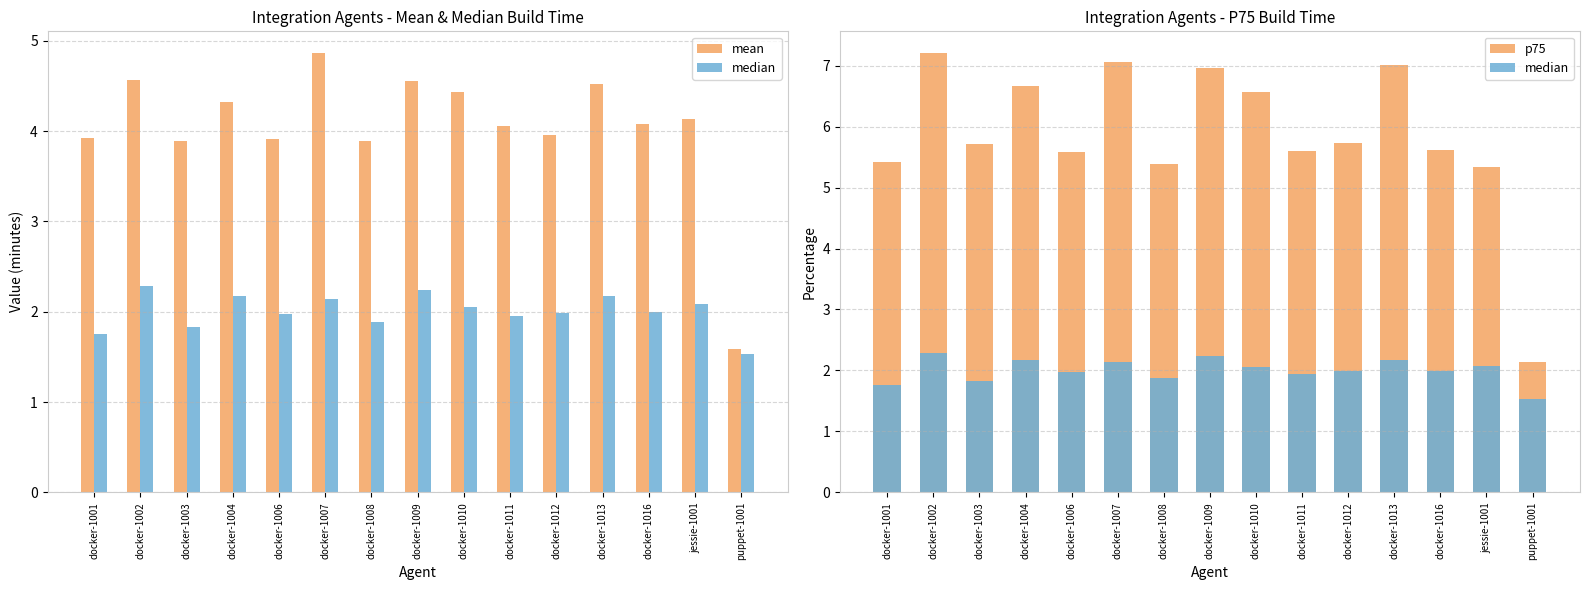

Reading right to left, extract all data points from this chart.

mean: puppet-1001=1.6	jessie-1001=4.1	docker-1016=4.1	docker-1013=4.5	docker-1012=4.0	docker-1011=4.1	docker-1010=4.4	docker-1009=4.6	docker-1008=3.9	docker-1007=4.9	docker-1006=3.9	docker-1004=4.3	docker-1003=3.9	docker-1002=4.6	docker-1001=3.9
median: puppet-1001=1.5	jessie-1001=2.1	docker-1016=2.0	docker-1013=2.2	docker-1012=2.0	docker-1011=1.9	docker-1010=2.1	docker-1009=2.2	docker-1008=1.9	docker-1007=2.1	docker-1006=2.0	docker-1004=2.2	docker-1003=1.8	docker-1002=2.3	docker-1001=1.8
p75: puppet-1001=2.1	jessie-1001=5.3	docker-1016=5.6	docker-1013=7.0	docker-1012=5.7	docker-1011=5.6	docker-1010=6.6	docker-1009=7.0	docker-1008=5.4	docker-1007=7.1	docker-1006=5.6	docker-1004=6.7	docker-1003=5.7	docker-1002=7.2	docker-1001=5.4